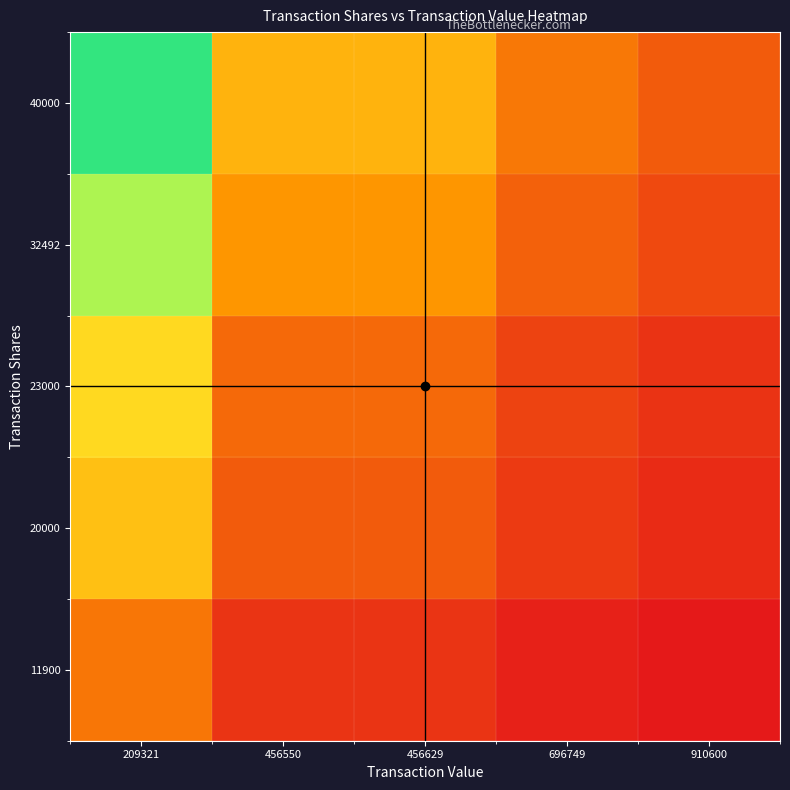

Rank the series by their maximum value, from highest to lowest.

40000, 32492, 23000, 20000, 11900